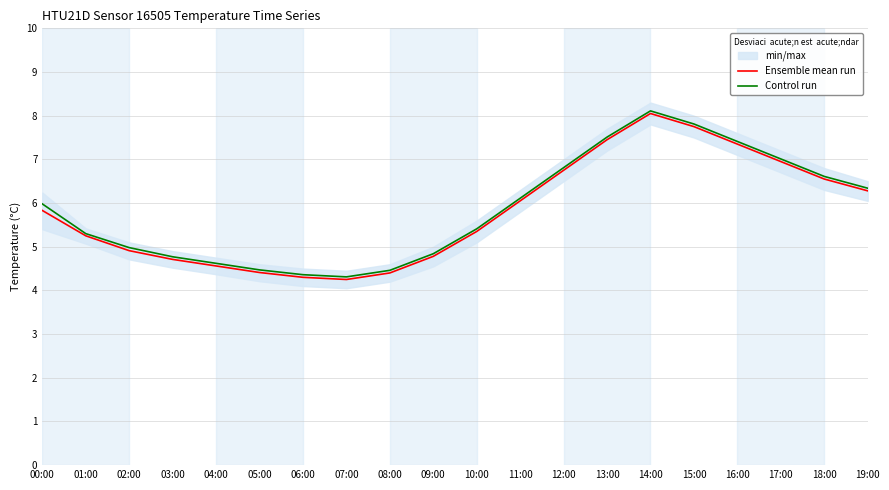

Which series has the largest range (max minus min)?

Ensemble mean run